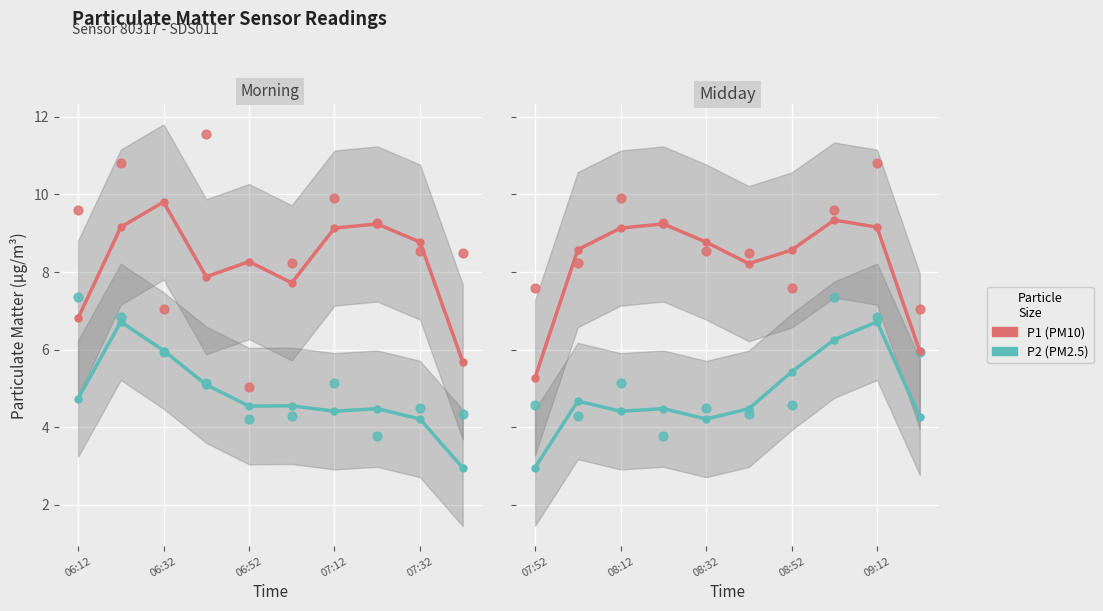

Which series contains the lowest Y value?

P2 (PM2.5)